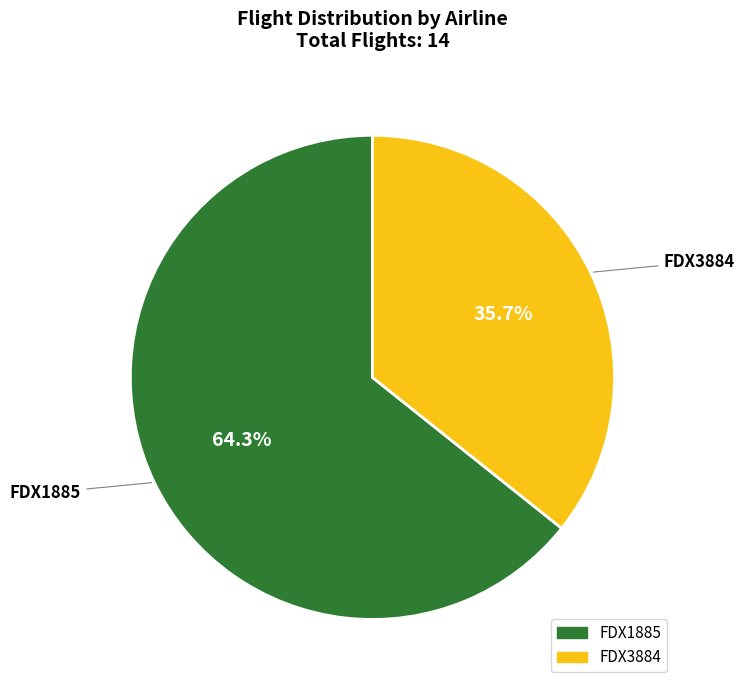

To the nearest percent, what percentage of the pie is FDX1885?

64%